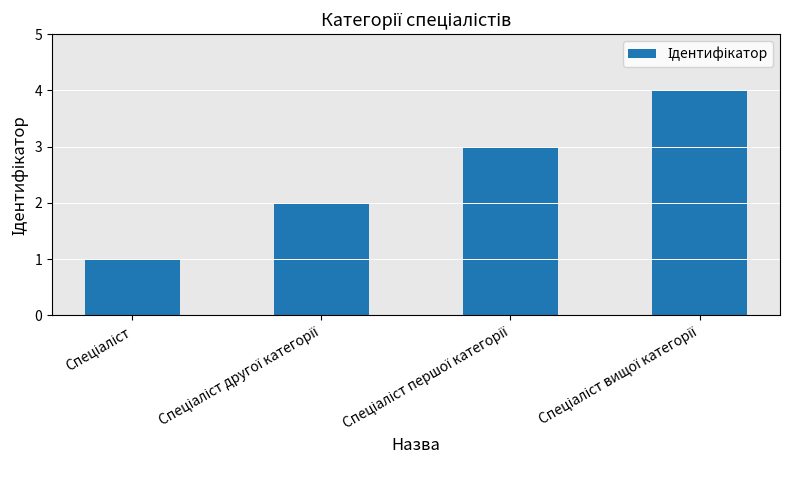

How many data points are less than 3?

2